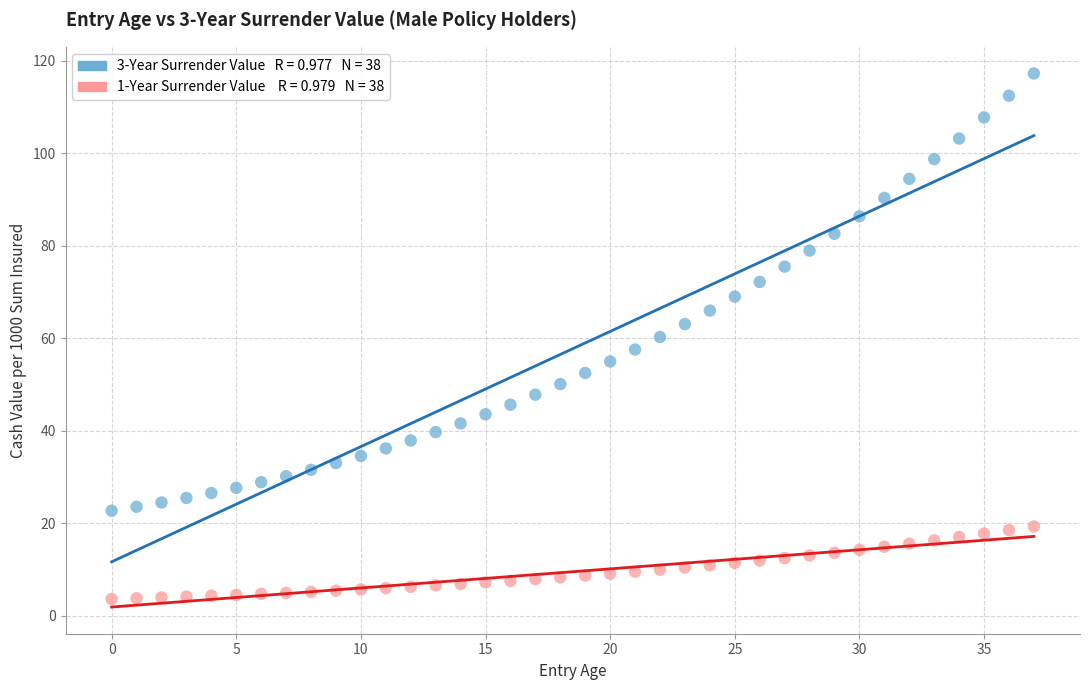

Count the number of points in this scatter plot.

76